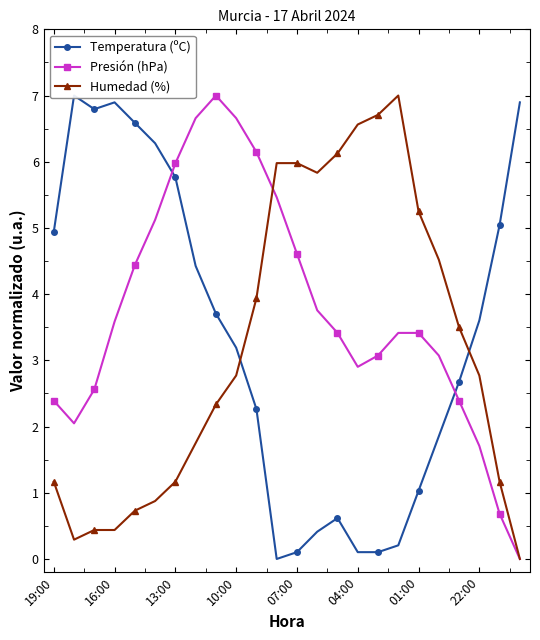

What is the sum of the Humedad (%) values at 10:00 and 22:00?

5.5